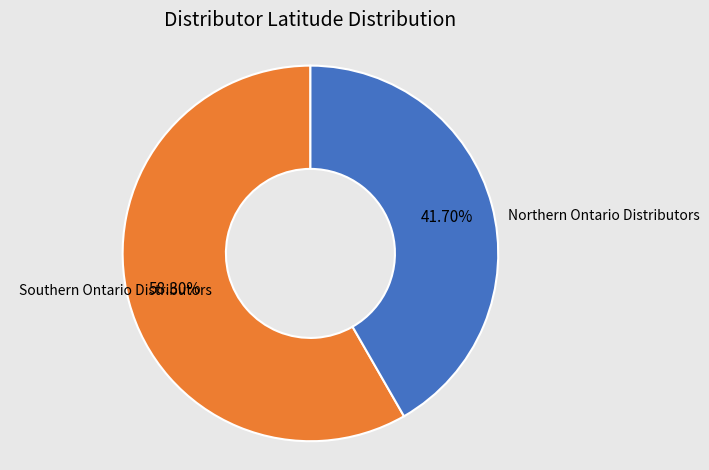

Count the number of slices in the pie.

2